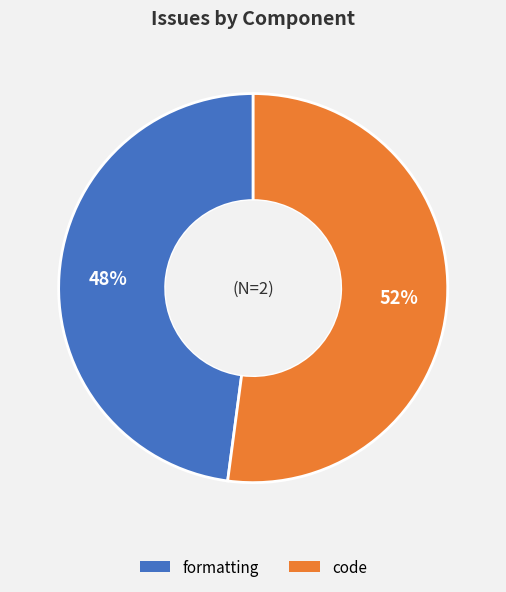

How many segments does this pie chart have?

2